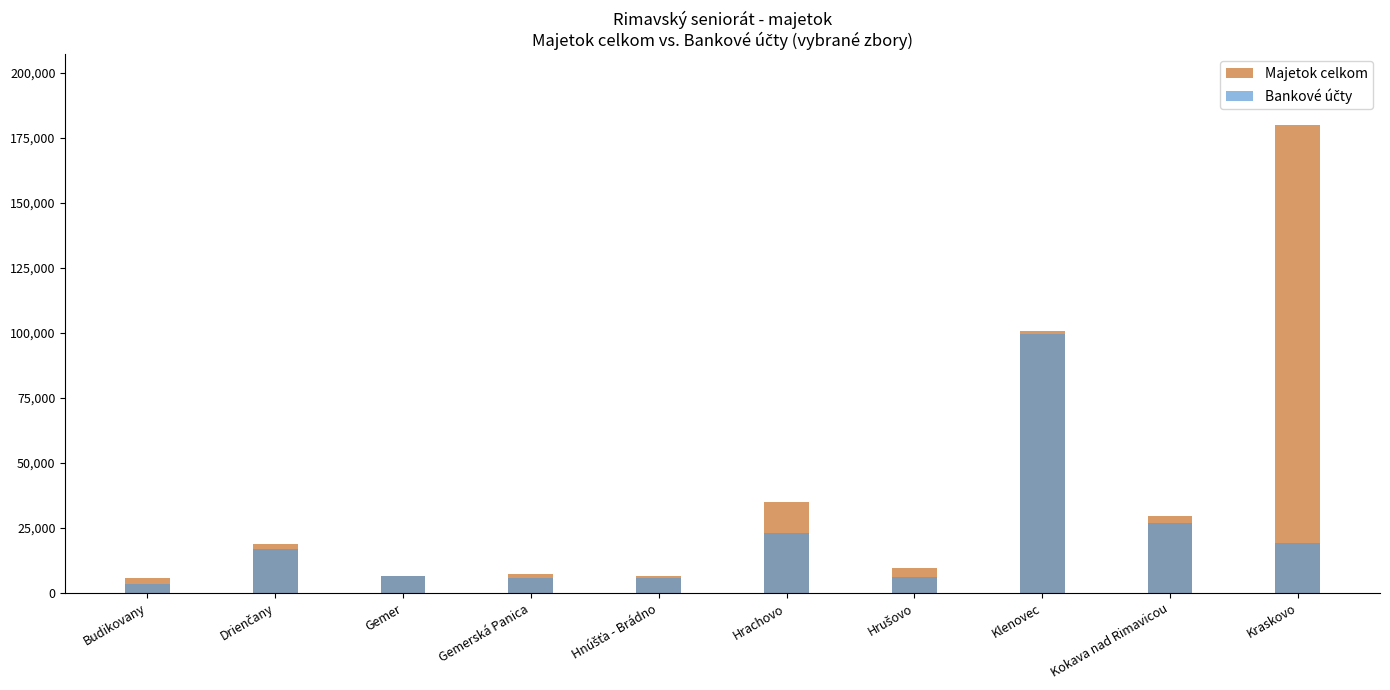

Rank the series by their maximum value, from highest to lowest.

Majetok celkom, Bankové účty